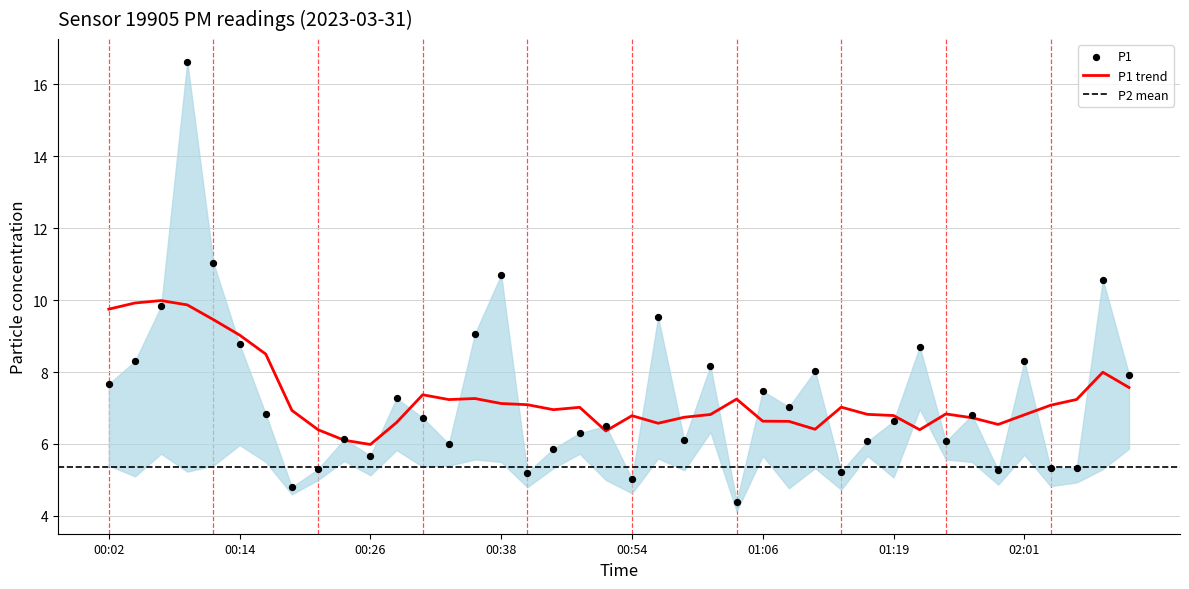

What is the change in value from 00:33 to 01:45?

+2.7